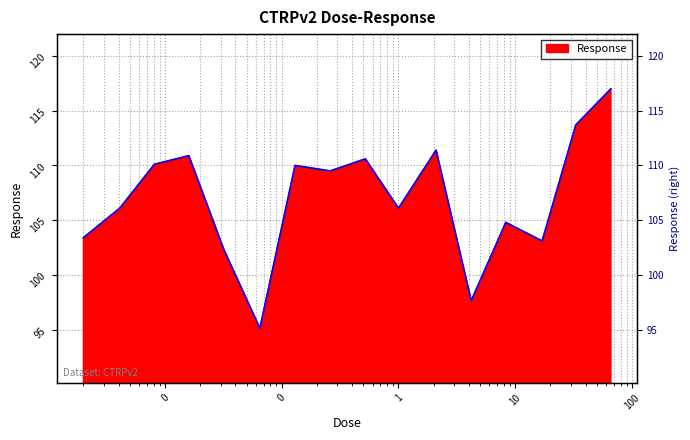

Which category has the lowest value across all series?

0.065